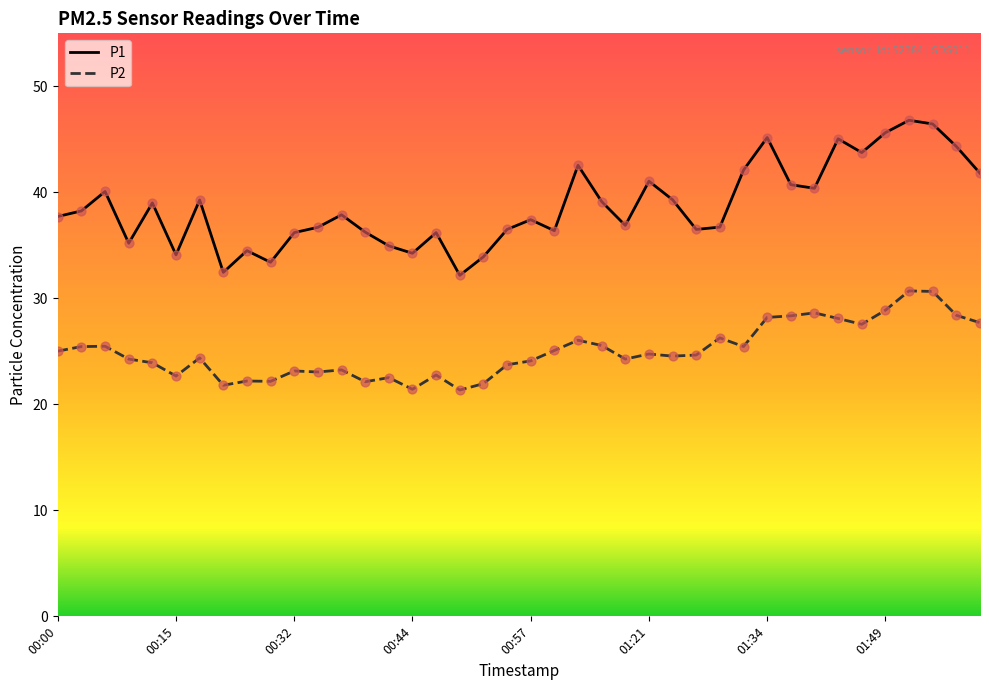

Which series has the largest range (max minus min)?

P1